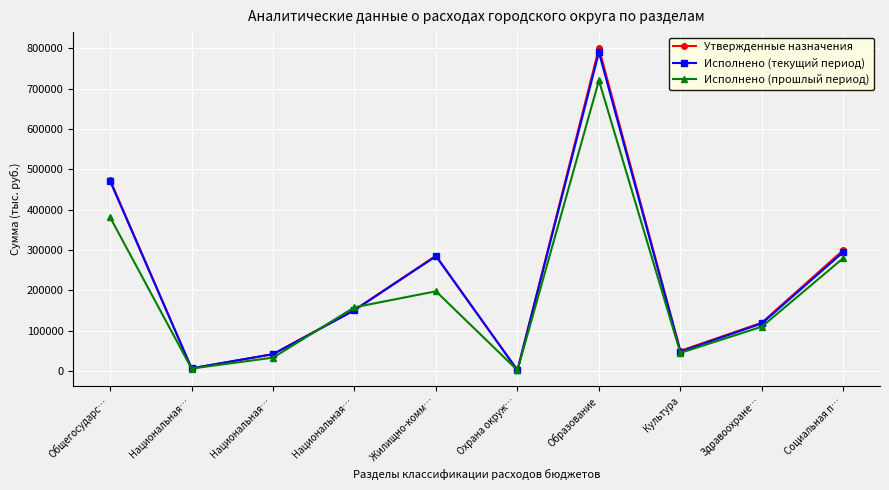

What are all the series names shown in the legend?

Утвержденные назначения, Исполнено (текущий период), Исполнено (прошлый период)